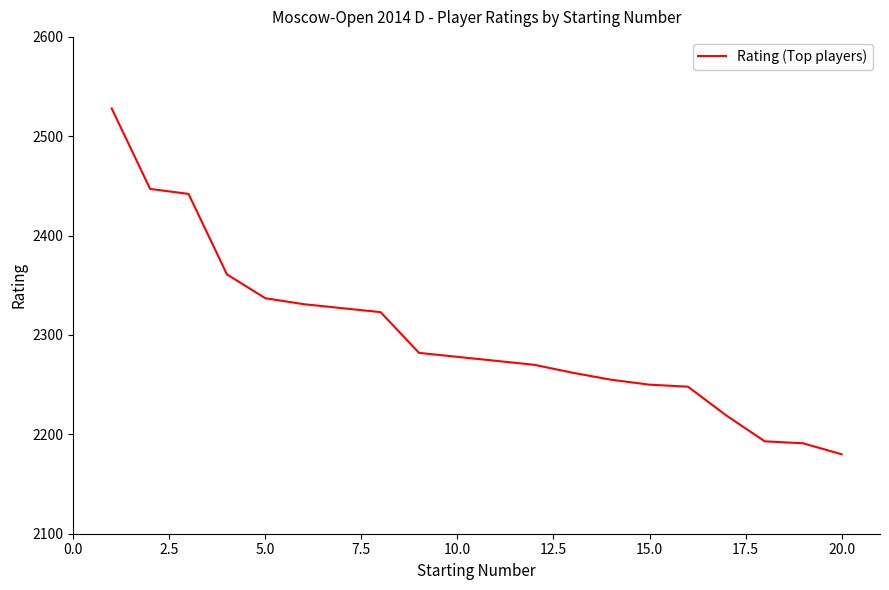

What is the maximum value shown in the chart?

2528